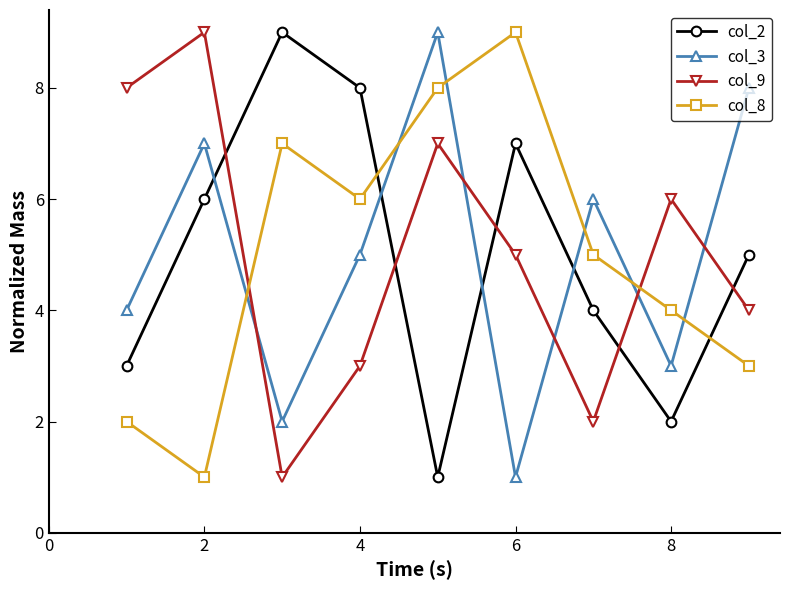

What is the maximum value shown in the chart?

9